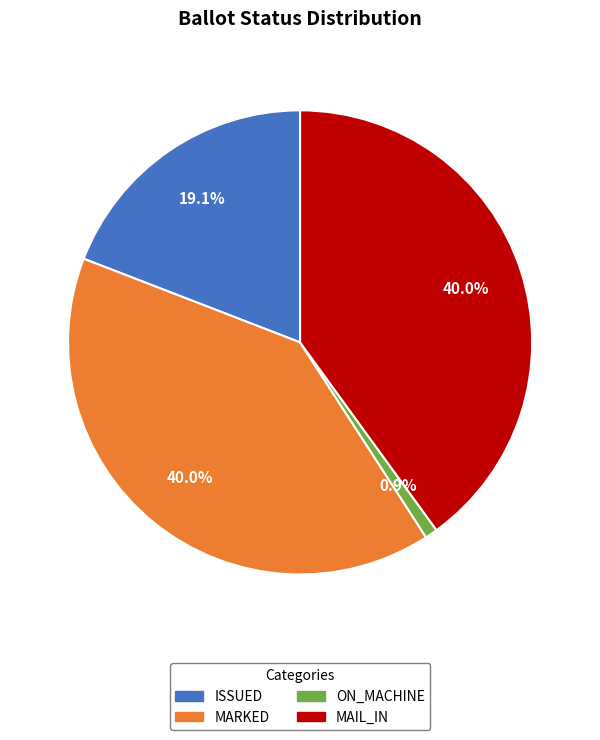

Which has a higher value, MARKED or ISSUED?

MARKED